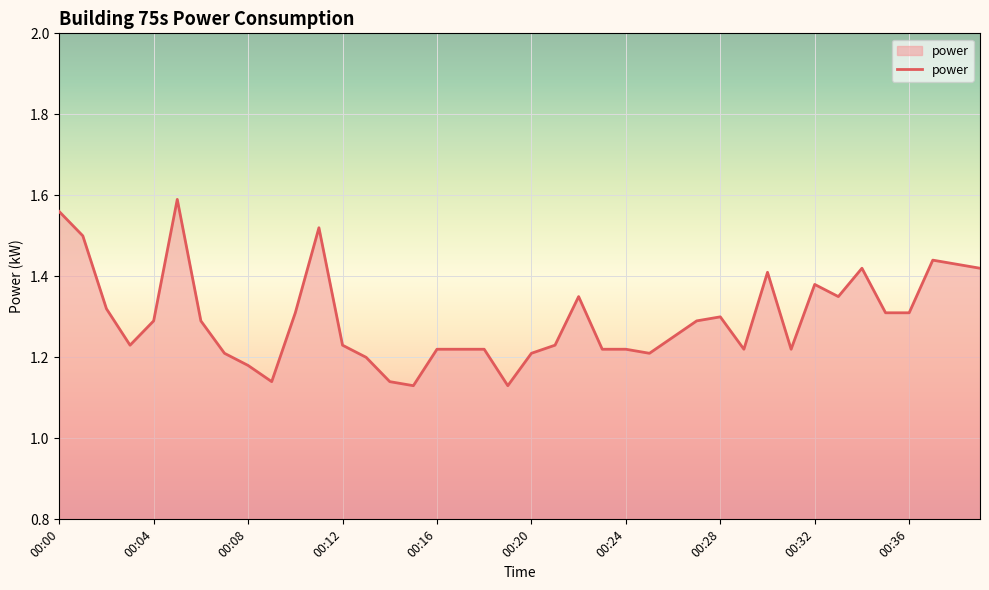

List the labels in order of value, smallest first.

00:15, 00:19, 00:09, 00:14, 00:08, 00:13, 00:07, 00:20, 00:25, 00:16, 00:17, 00:18, 00:23, 00:24, 00:29, 00:31, 00:03, 00:12, 00:21, 00:26, 00:04, 00:06, 00:27, 00:28, 00:10, 00:35, 00:36, 00:02, 00:22, 00:33, 00:32, 00:30, 00:34, 00:39, 00:38, 00:37, 00:01, 00:11, 00:00, 00:05